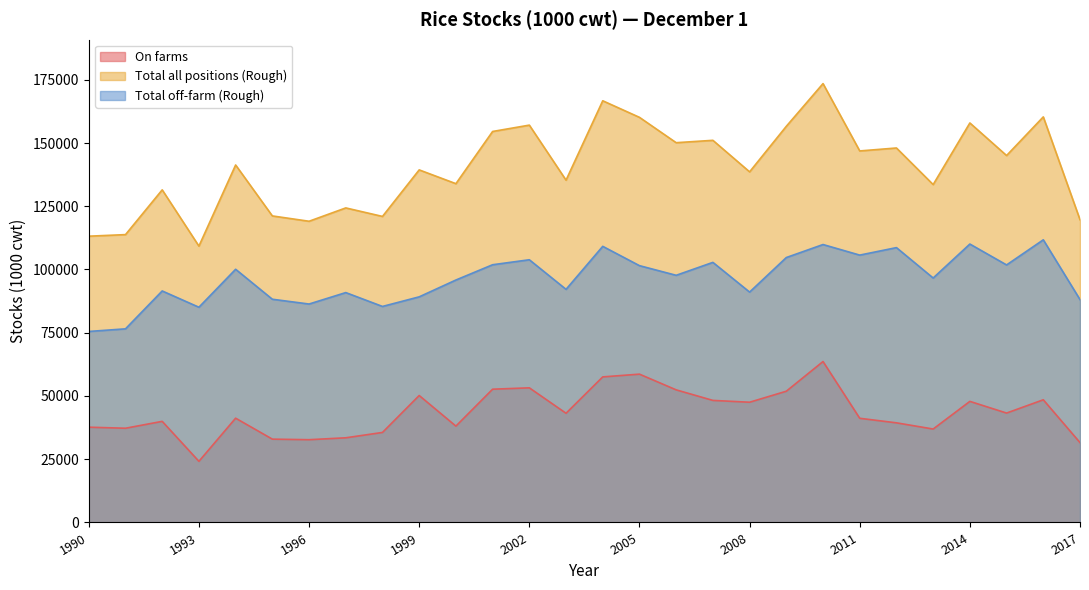

What is the difference between the On farms values at 1998 and 1990?

2078